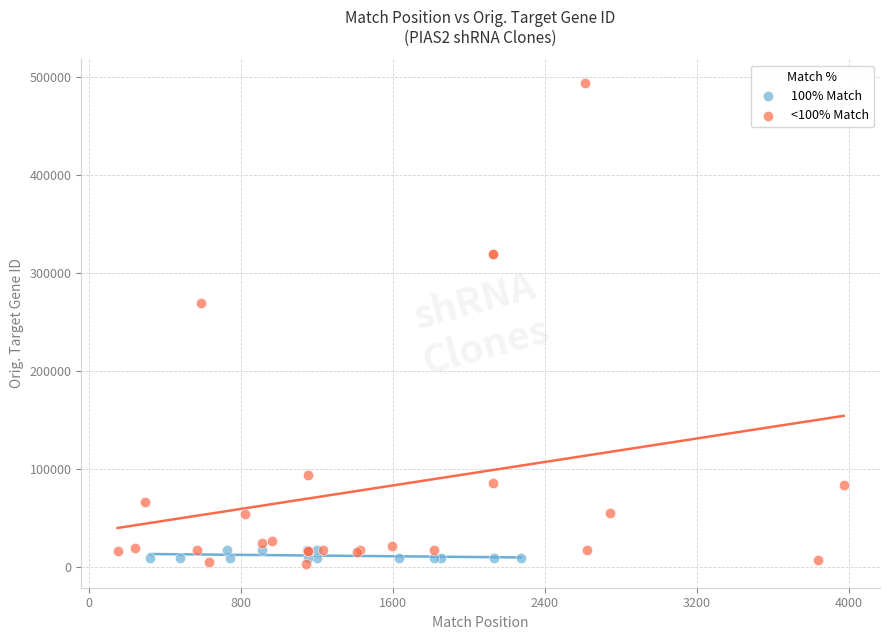

Which series reaches the maximum Y coordinate?

<100% Match